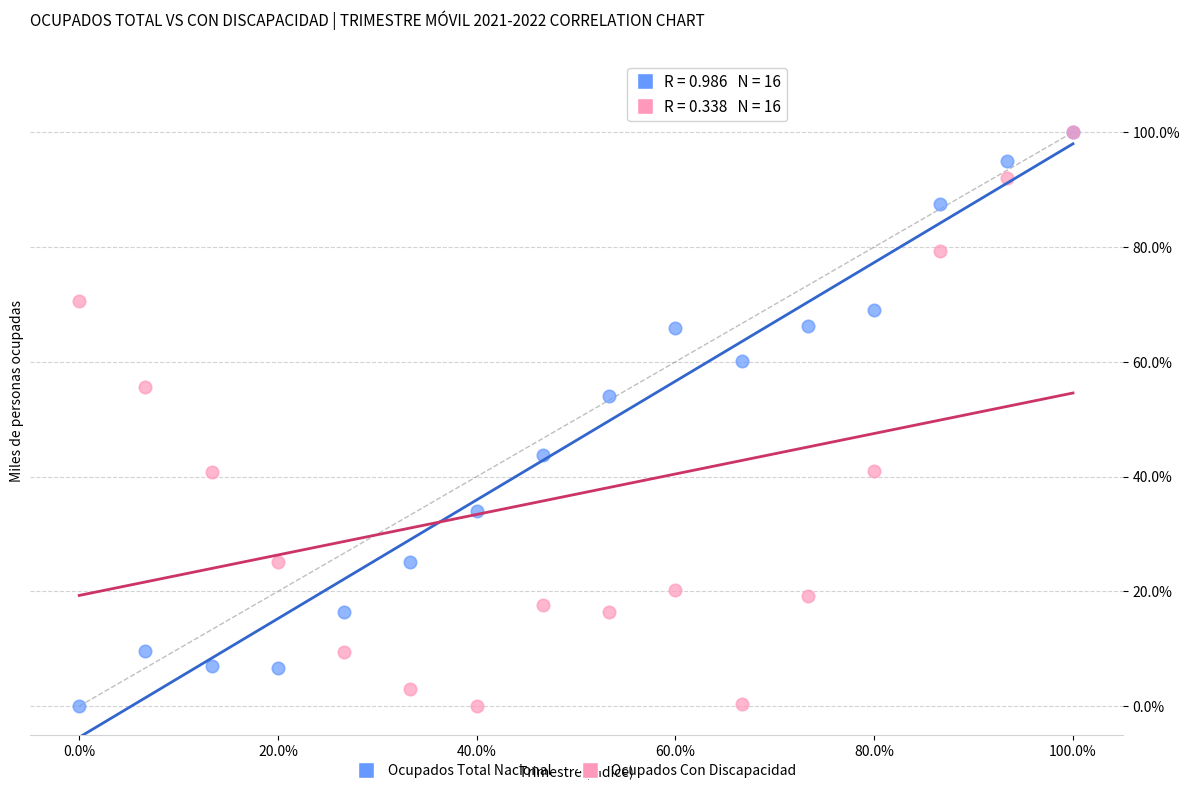

What are all the series names shown in the legend?

Ocupados Total Nacional, Ocupados Con Discapacidad